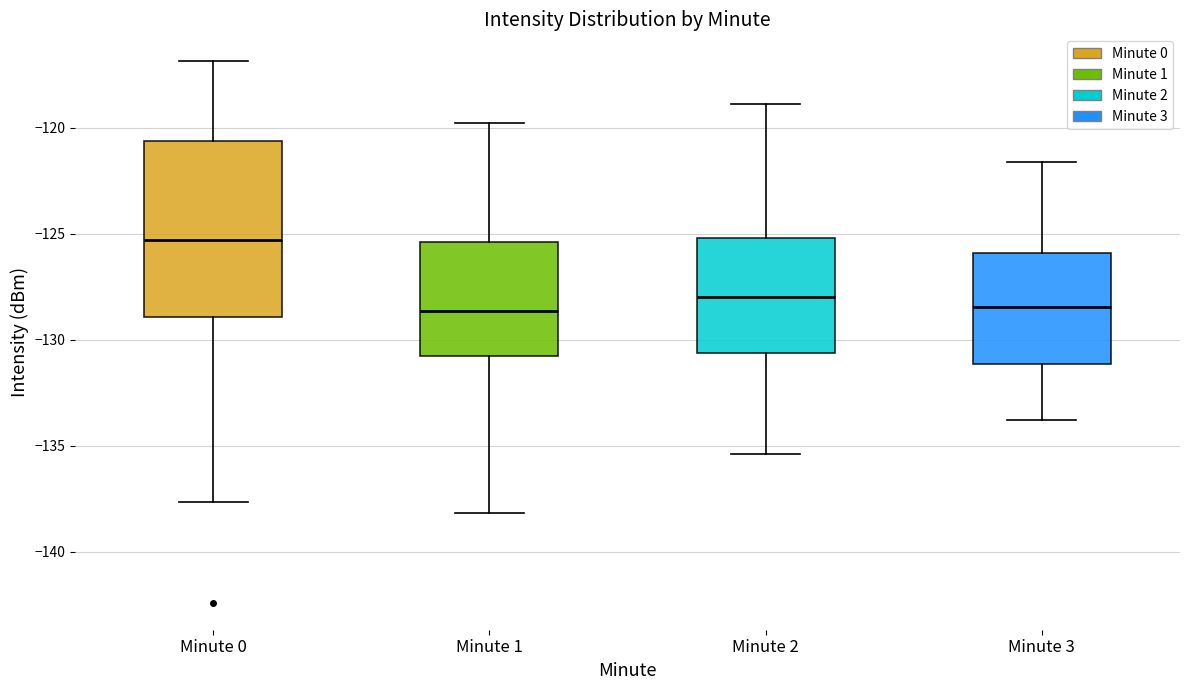

Where is the lower edge of the box for Minute 0 on the y-axis? The values are not printed on the chart, so give them approximately, as read against the axis.

-129.0